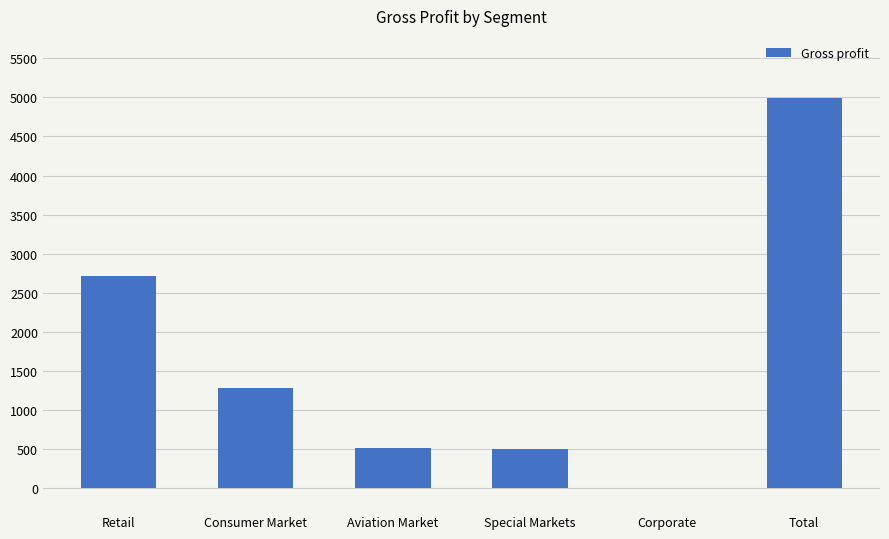

What is the greatest value displayed?

4989